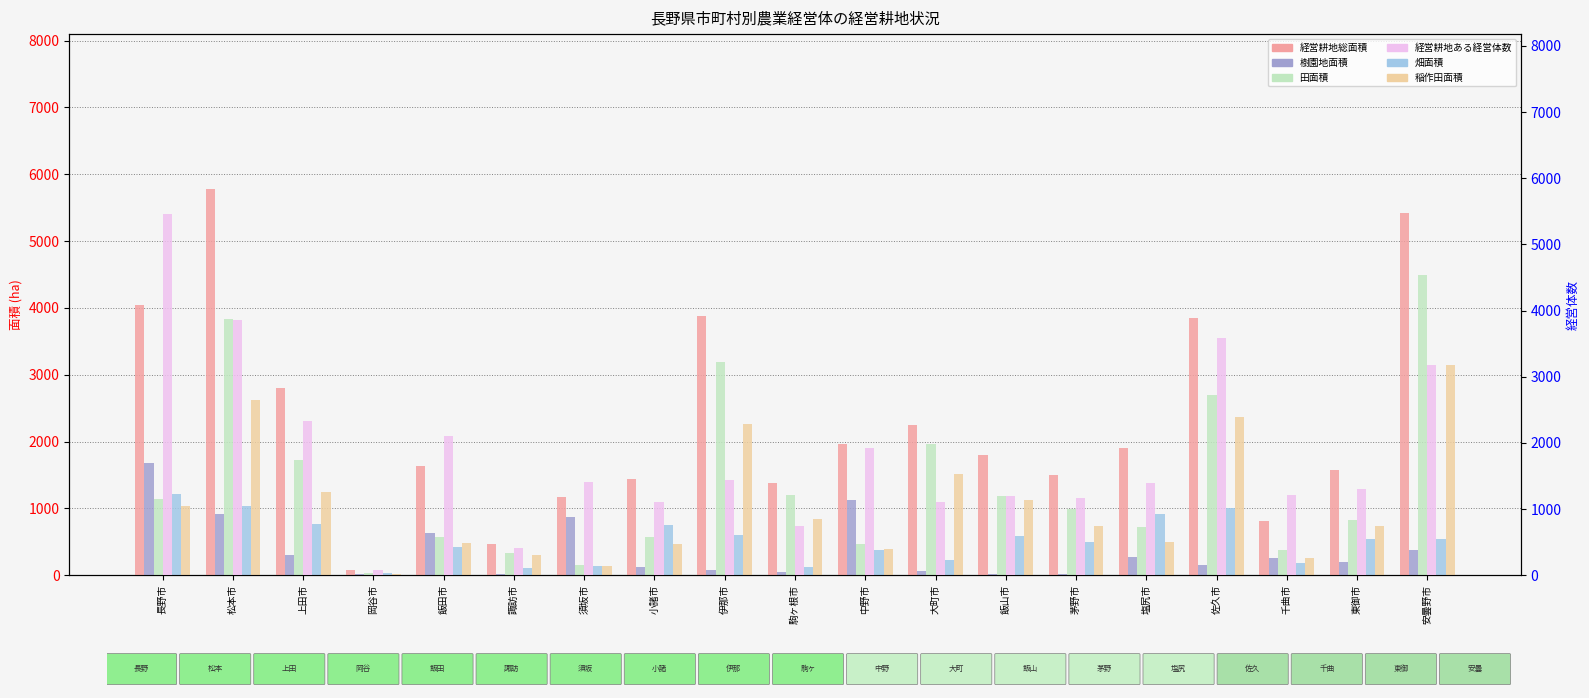

What is the total value across all series at 上田市?

9163